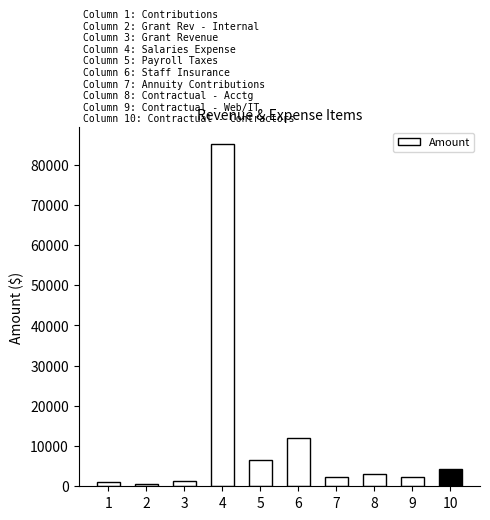

What is the change in value from 4 to 8?

-81912.0